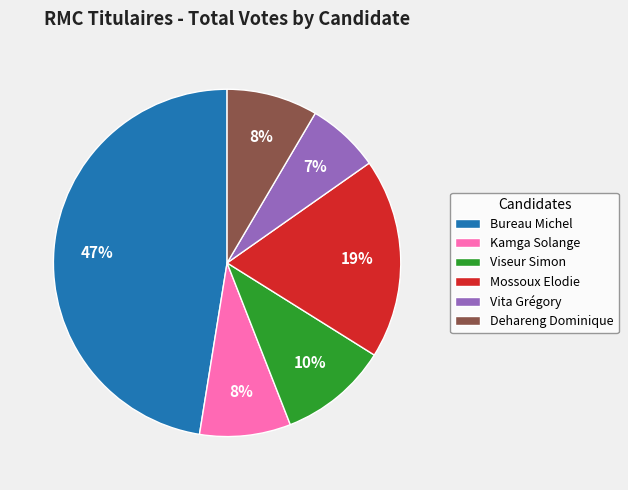

What is the ratio of the value at Bureau Michel to the value at Viseur Simon?

4.7